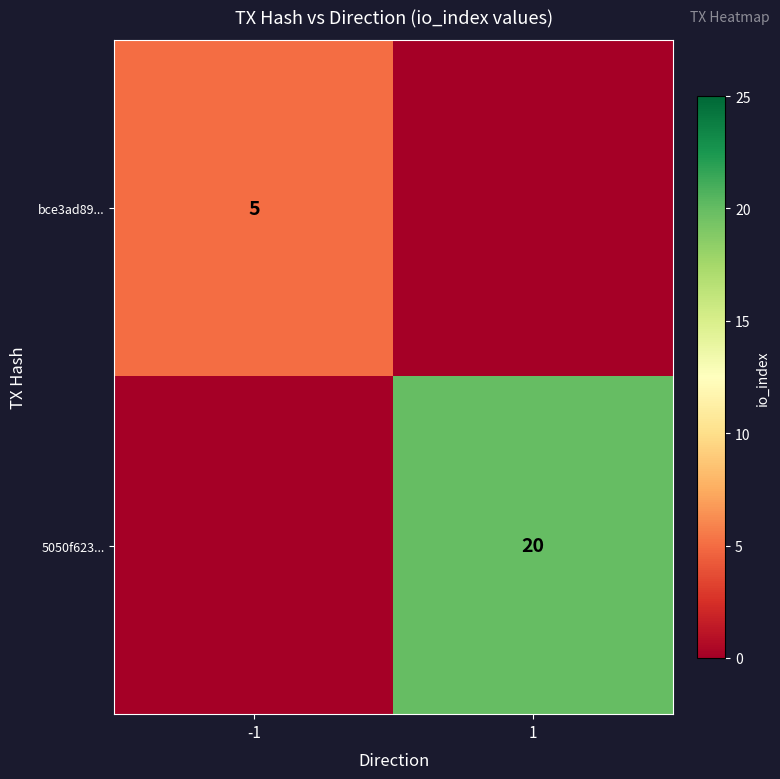

Is it true that bce3ad89... equals 5 at -1?

True